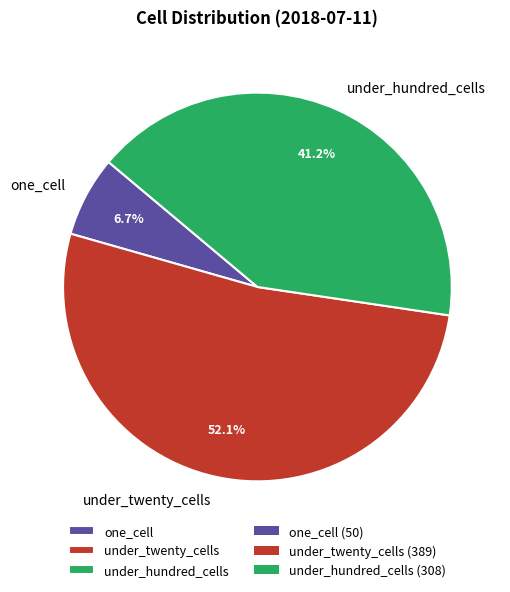

To the nearest percent, what is the average slice percentage?

33%